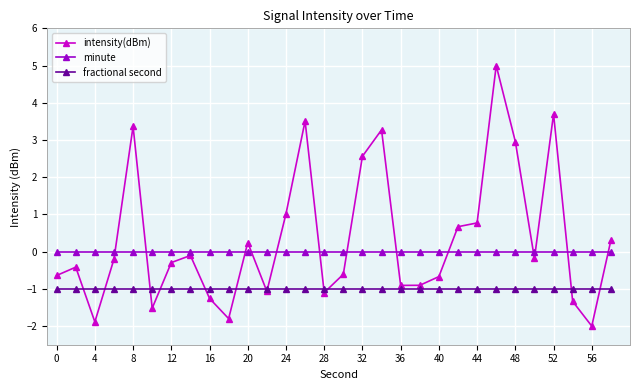

Which series has the largest range (max minus min)?

intensity(dBm)